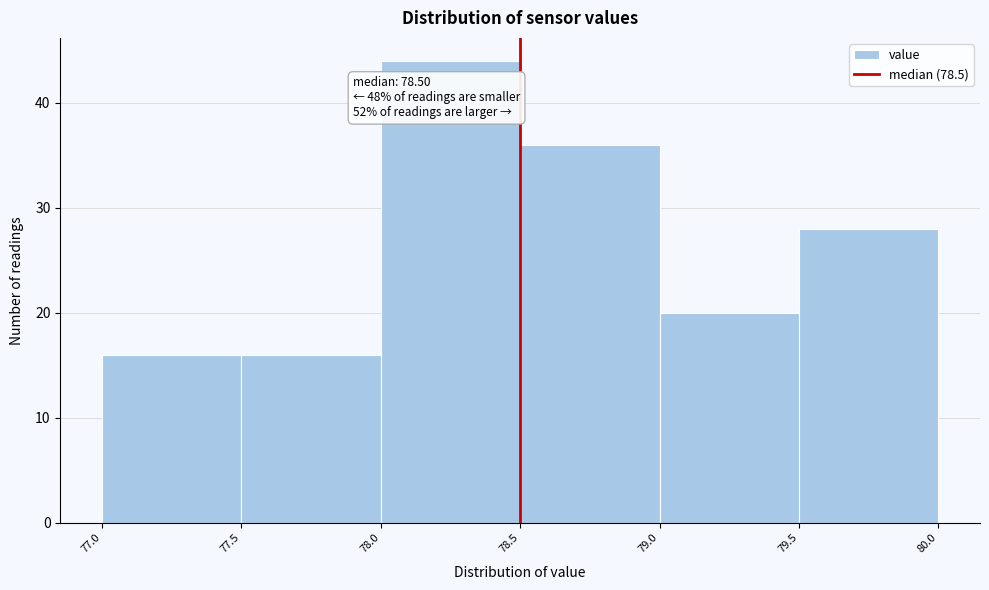

Over which range of the x-axis is the bar tallest?

78.0 to 78.5